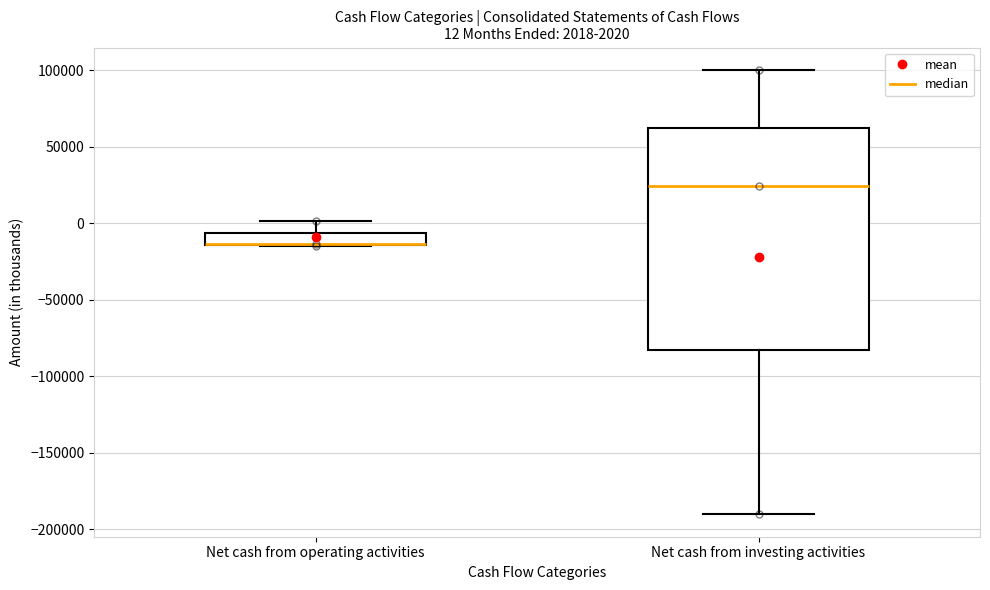

Which box is the tallest, from its lower edge to its upper edge?

Net cash from investing activities